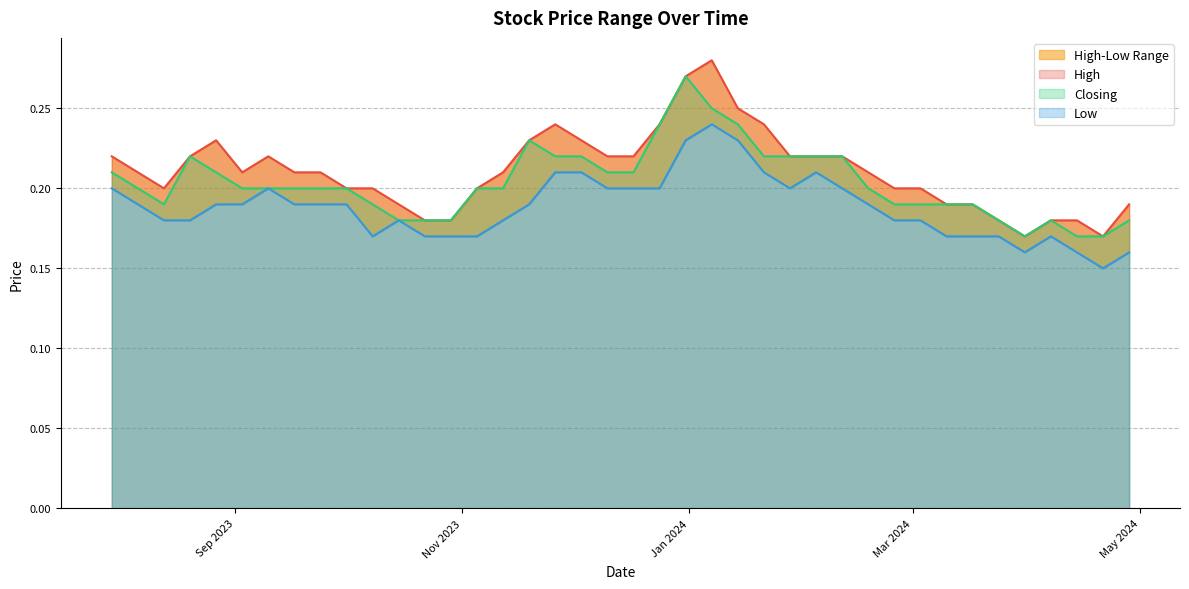

Rank the series at 17/09/2023 from highest to lowest value.

High, Closing, Low